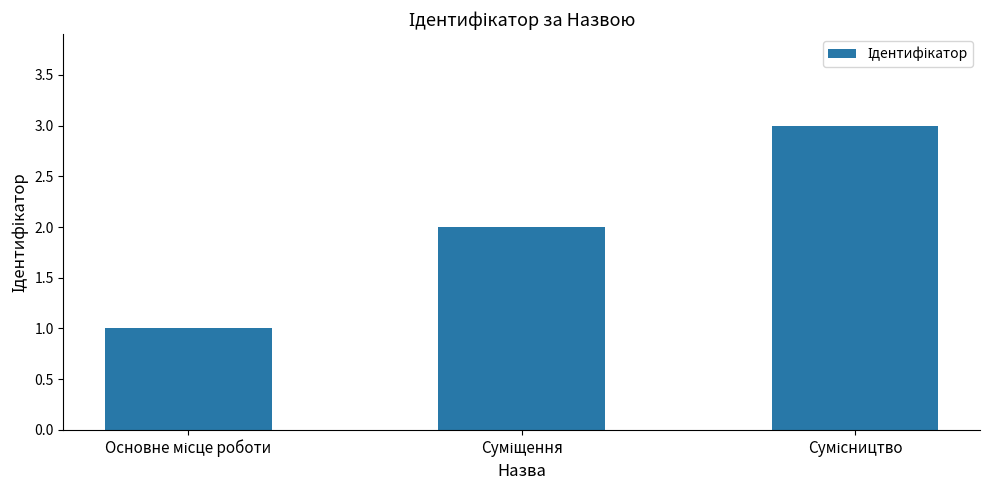

Count the values in the range 1 to 3.

3